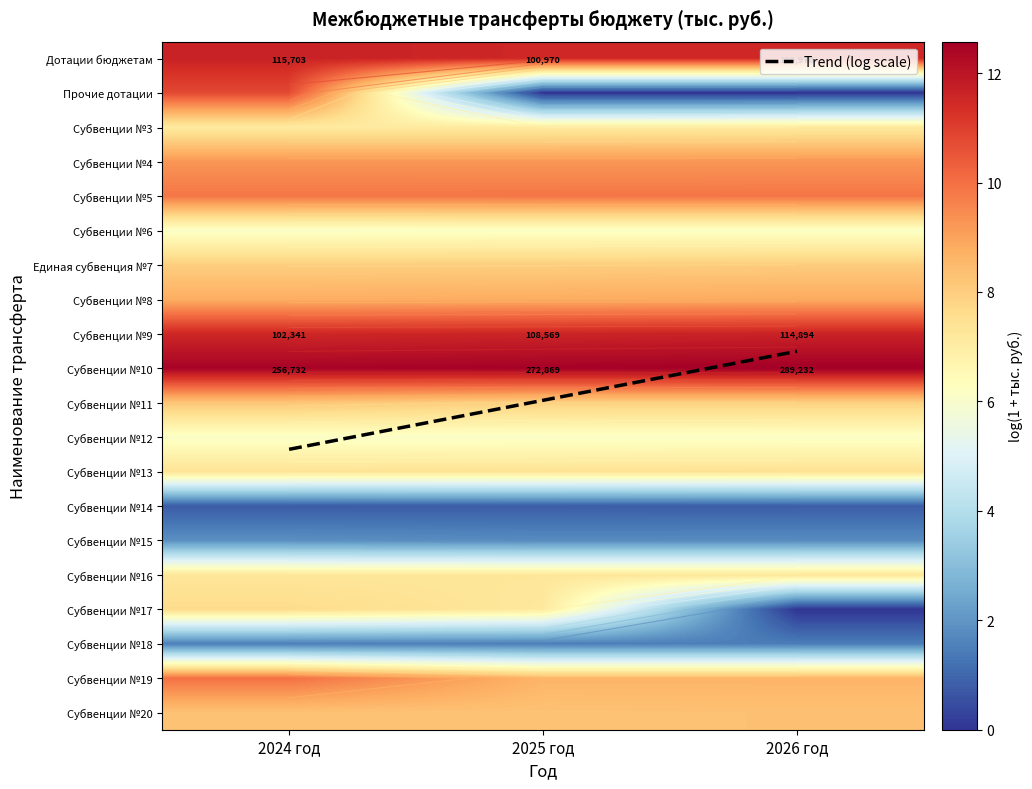

Is it true that Субвенции №9 equals 11.4 at 2025 год?

False